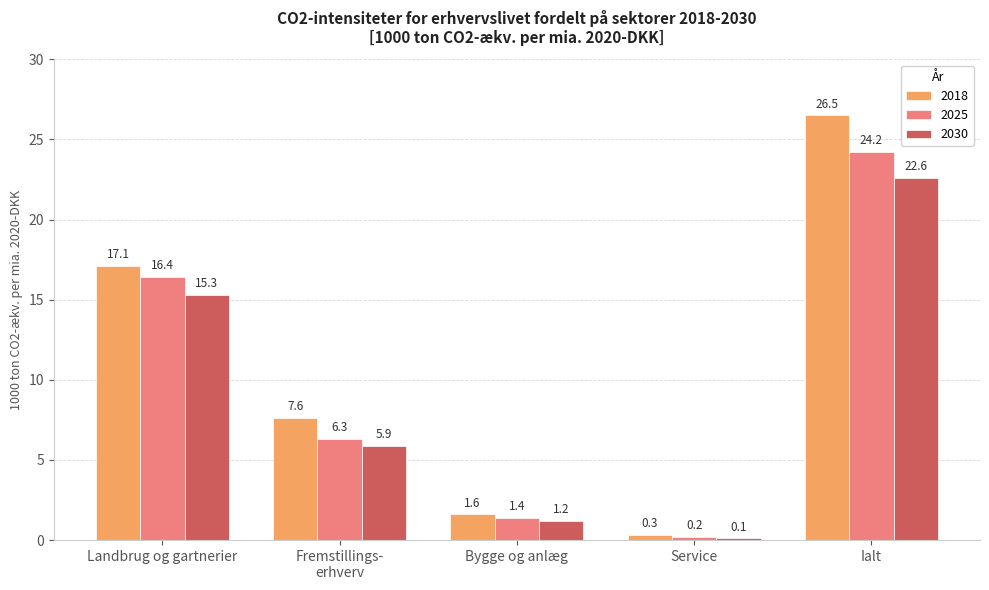

Reading right to left, what are all the values shown in this chart?

2018: Ialt=26.5	Service=0.3	Bygge og anlæg=1.6	Fremstillings-
erhverv=7.6	Landbrug og gartnerier=17.1
2025: Ialt=24.2	Service=0.2	Bygge og anlæg=1.4	Fremstillings-
erhverv=6.3	Landbrug og gartnerier=16.4
2030: Ialt=22.6	Service=0.1	Bygge og anlæg=1.2	Fremstillings-
erhverv=5.9	Landbrug og gartnerier=15.3